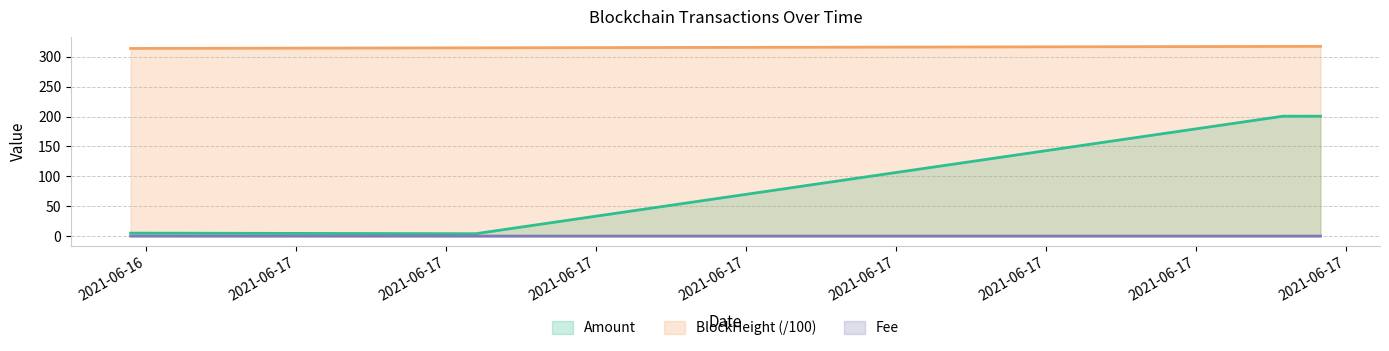

True or false: Amount and Fee intersect in this chart.

False